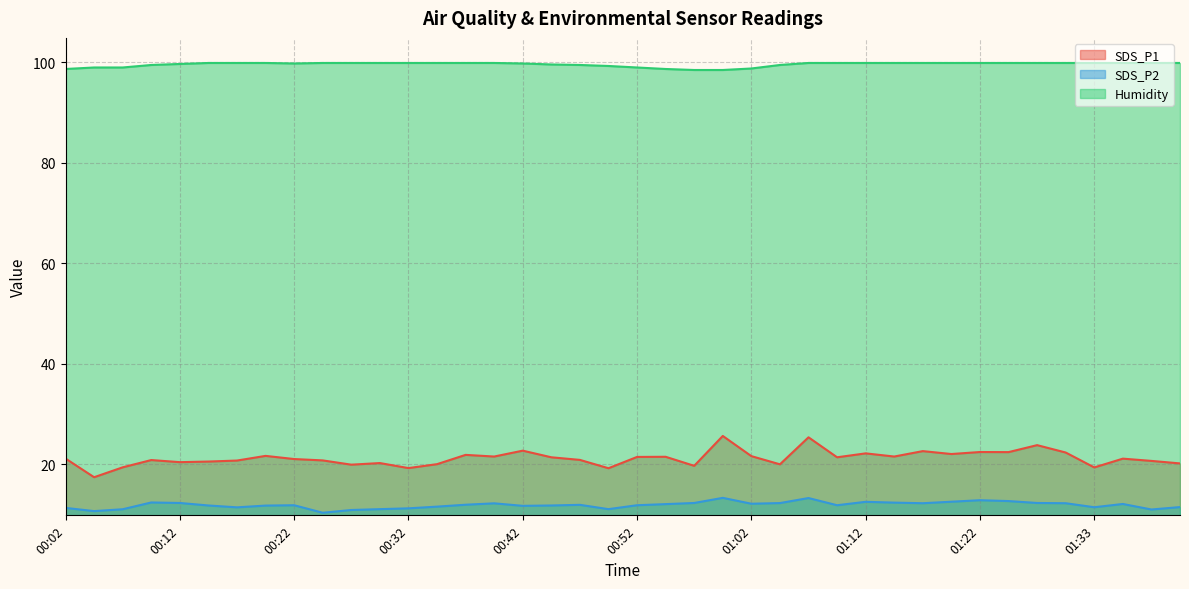

How many series are shown in this chart?

3